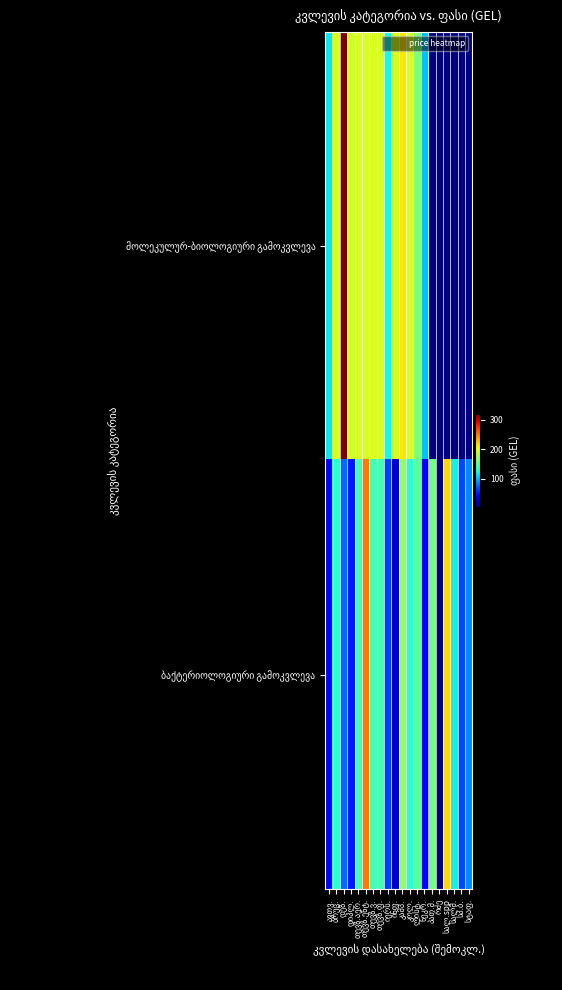

How many positive values does the მოლეკულურ-ბიოლოგიური გამოკვლევა series have?

14